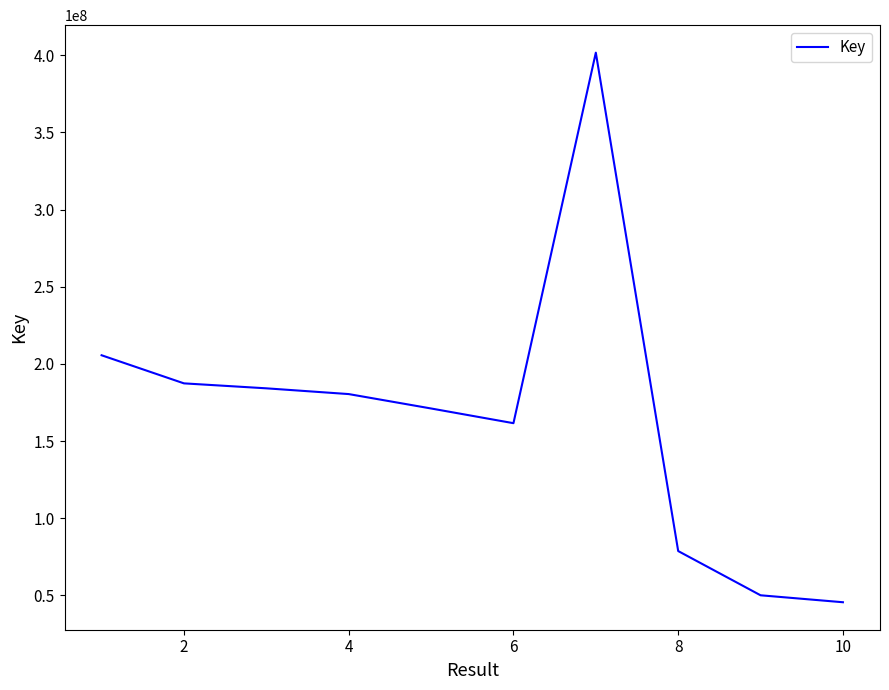

What is the difference between the maximum and minimum values?

356104549